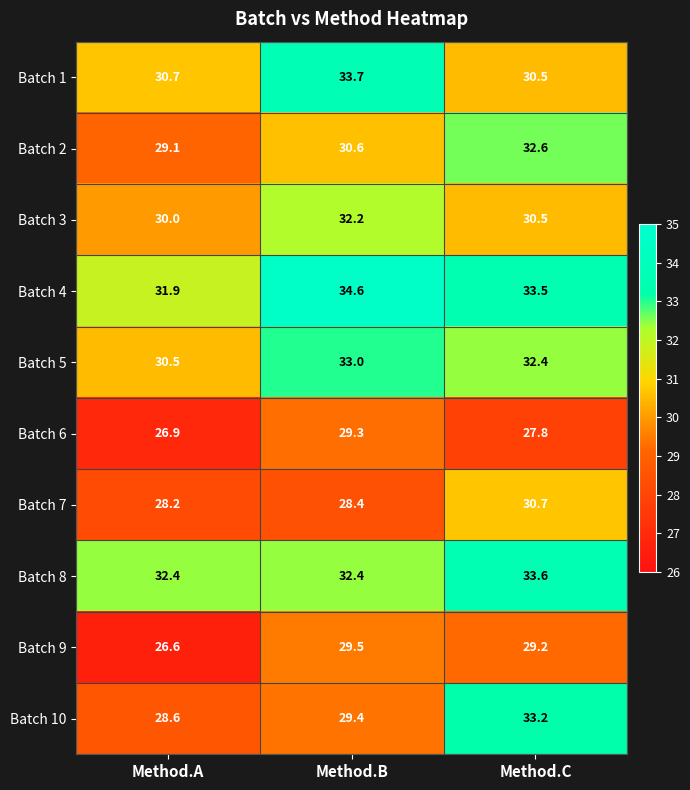

The value of Batch 3 at Method.C is 30.5. True or false?

True